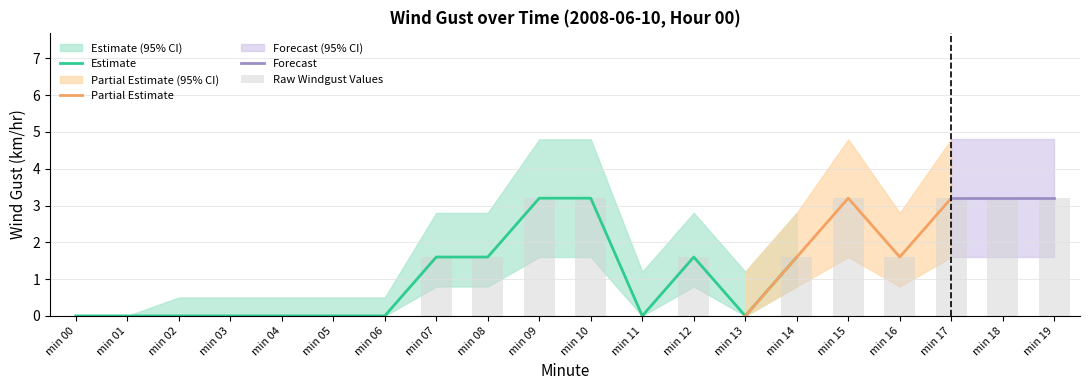

At how many categories does at least one series exceed 4?

6